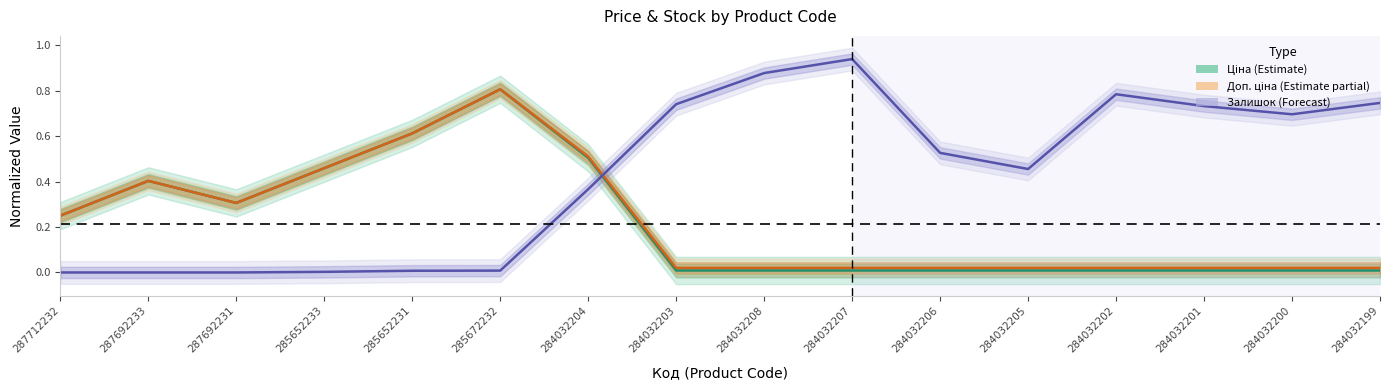

What is the spread (max minus min) of values at 284032203?

0.7